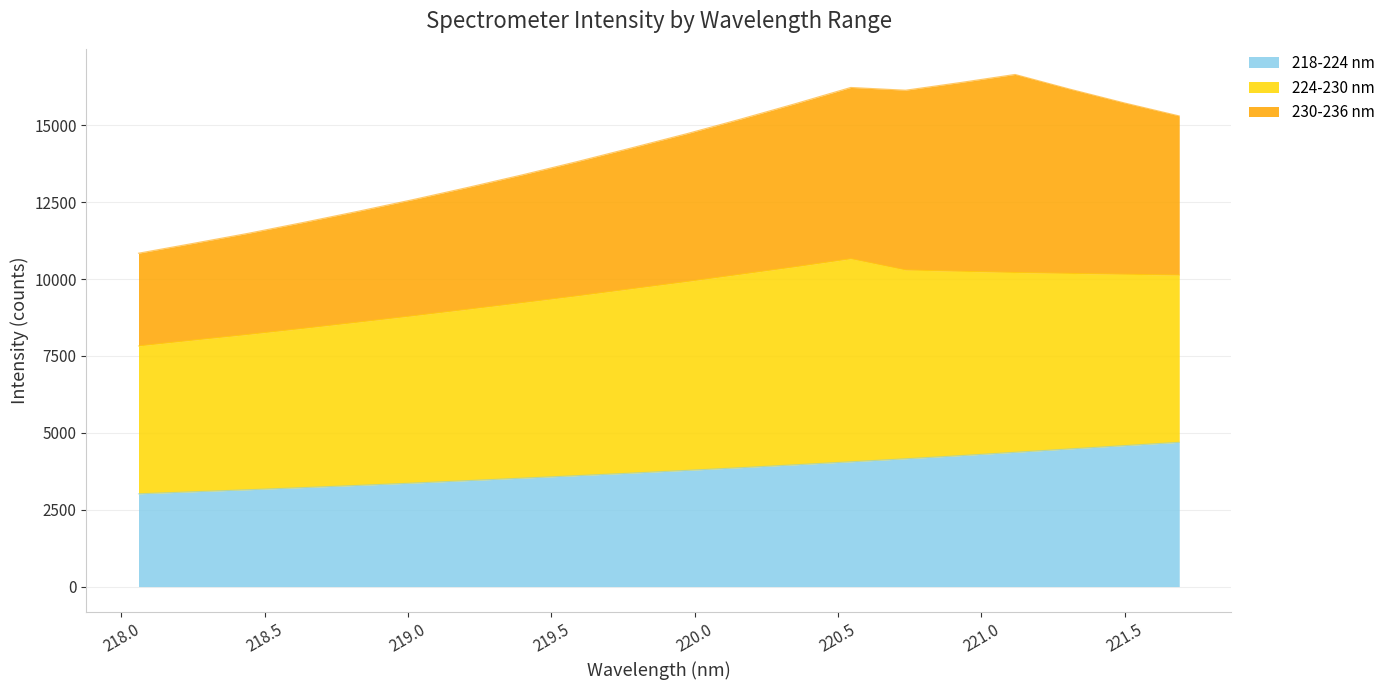

True or false: 230-236 nm and 218-224 nm cross at least once.

False